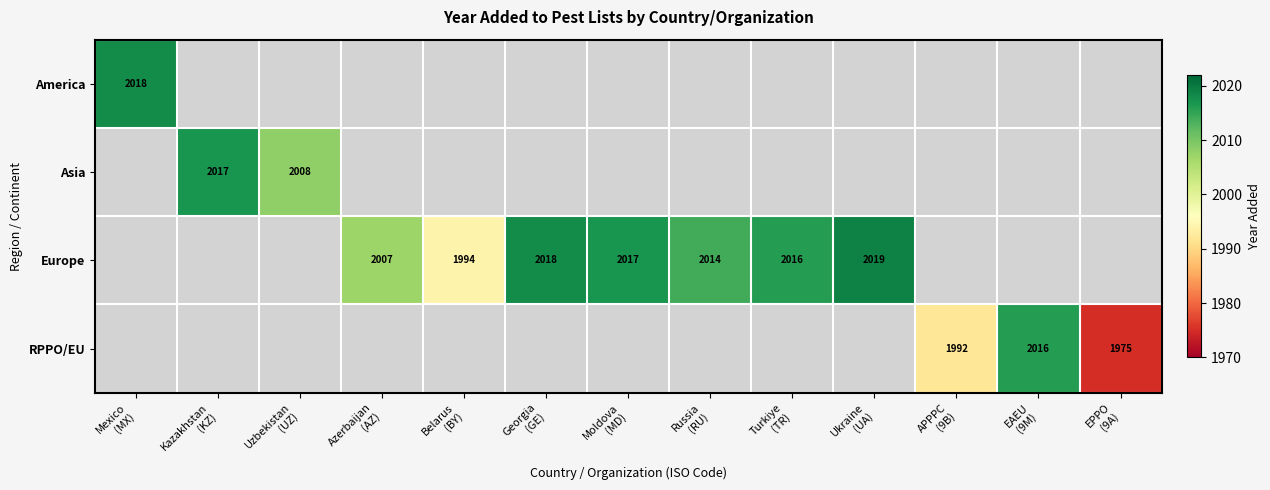

How many positive values does the RPPO/EU series have?

3